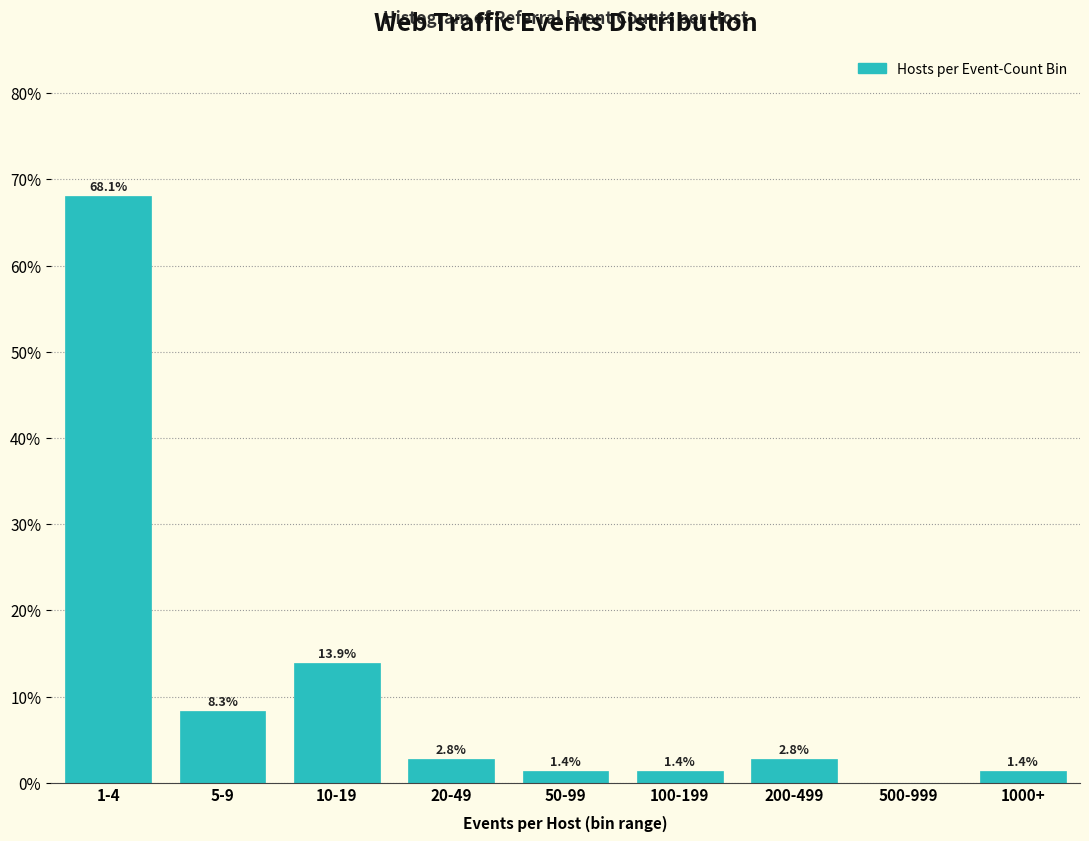

Reading left to right, extract all data points from this chart.

1-4=68.1	5-9=8.3	10-19=13.9	20-49=2.8	50-99=1.4	100-199=1.4	200-499=2.8	500-999=0.0	1000+=1.4